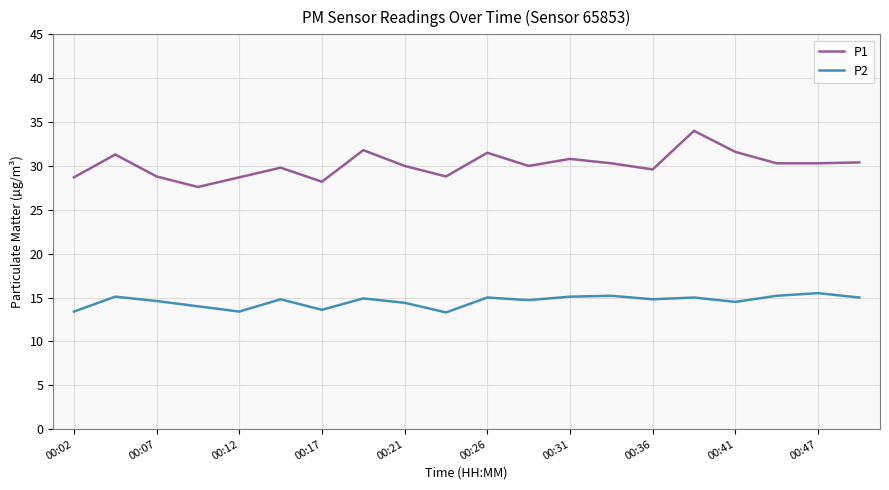

What is the lowest value of the P2 series?

13.3